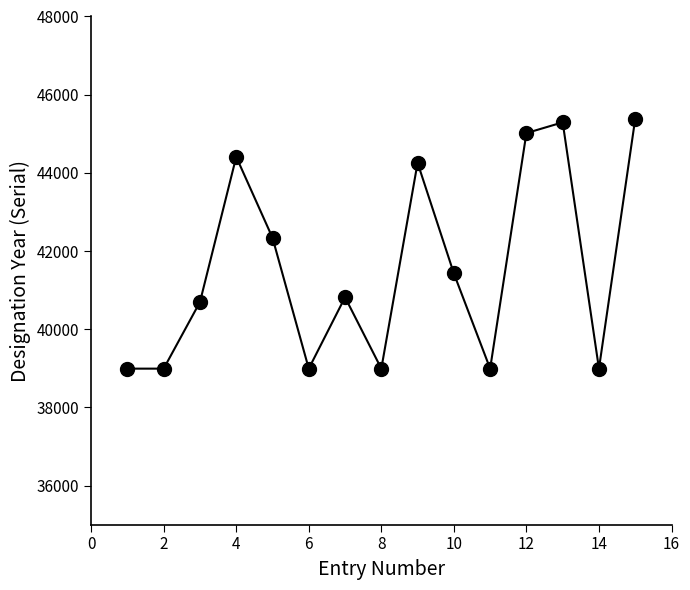

What is the smallest value displayed?

38991